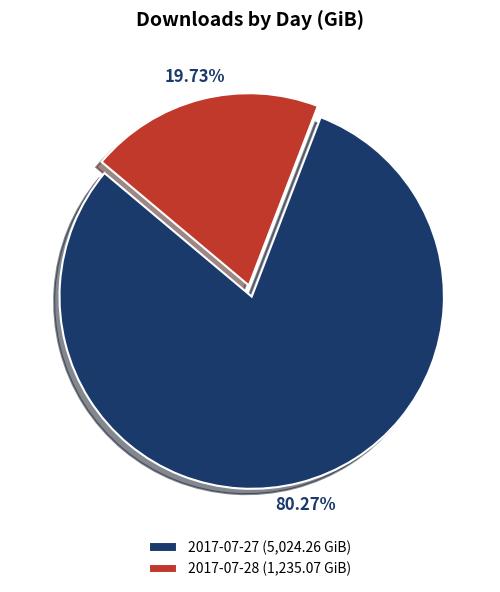

Do 2017-07-27 and 2017-07-28 together represent more than half of the pie?

Yes